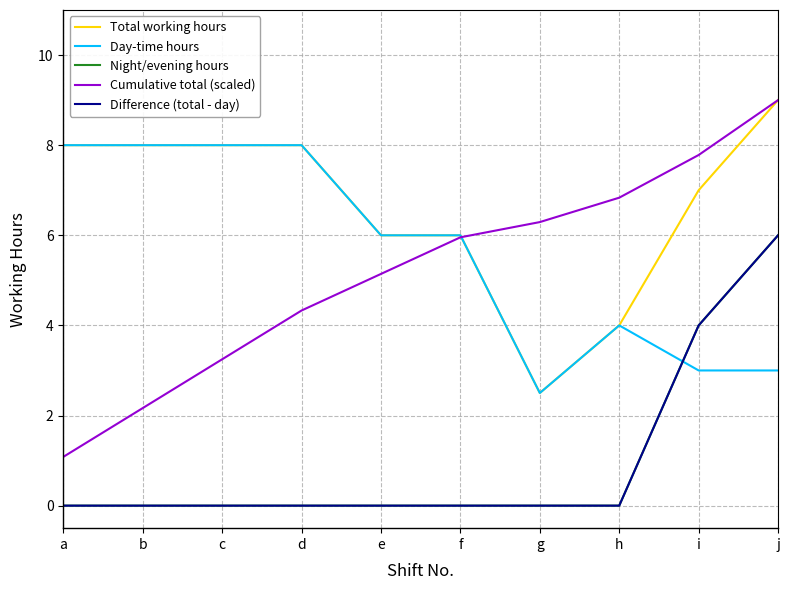

What is the greatest value displayed?

9.0